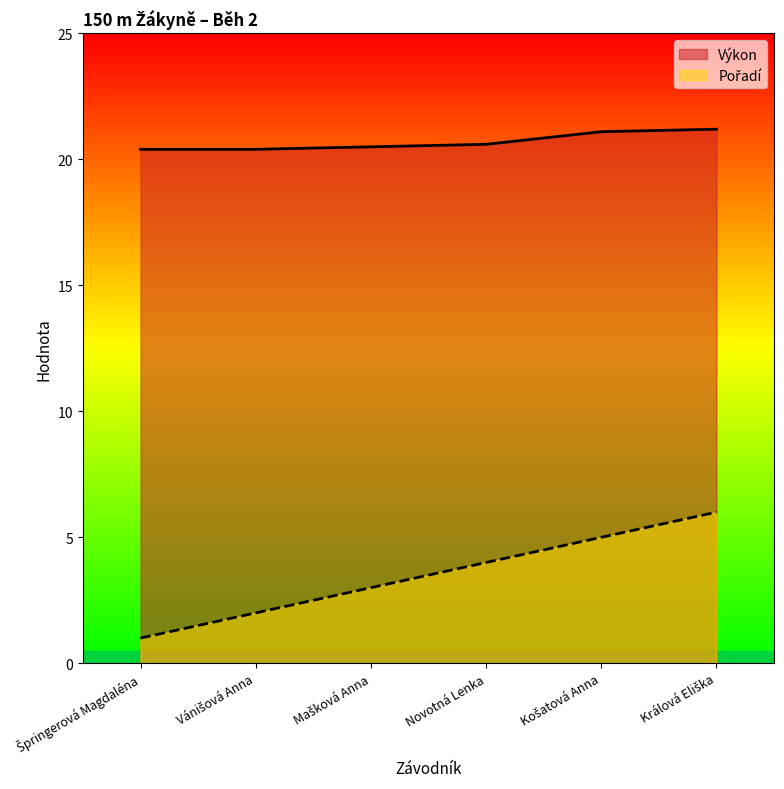

What is the sum of the Pořadí values at Špringerová Magdaléna and Králová Eliška?

7.0